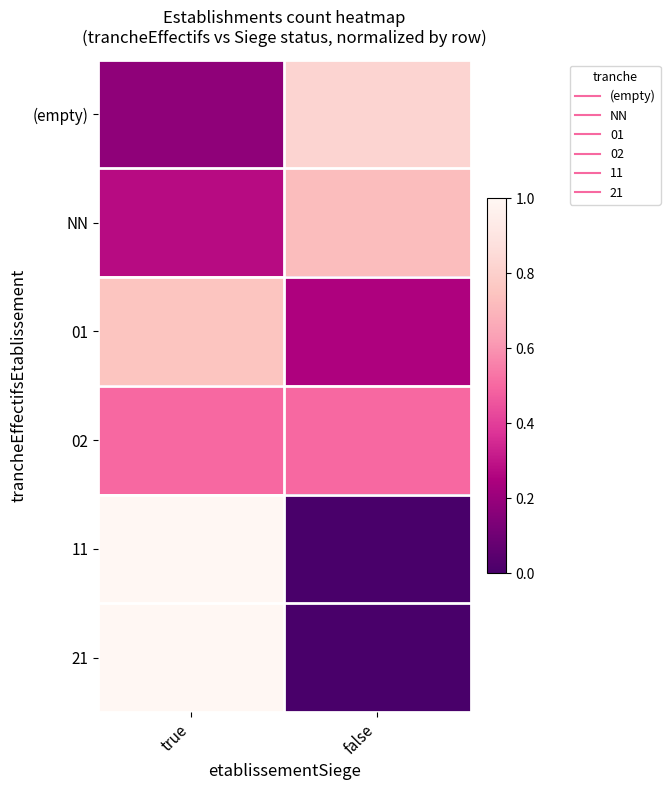

List the series in order of their peak value, lowest first.

02, NN, 01, (empty), 11, 21